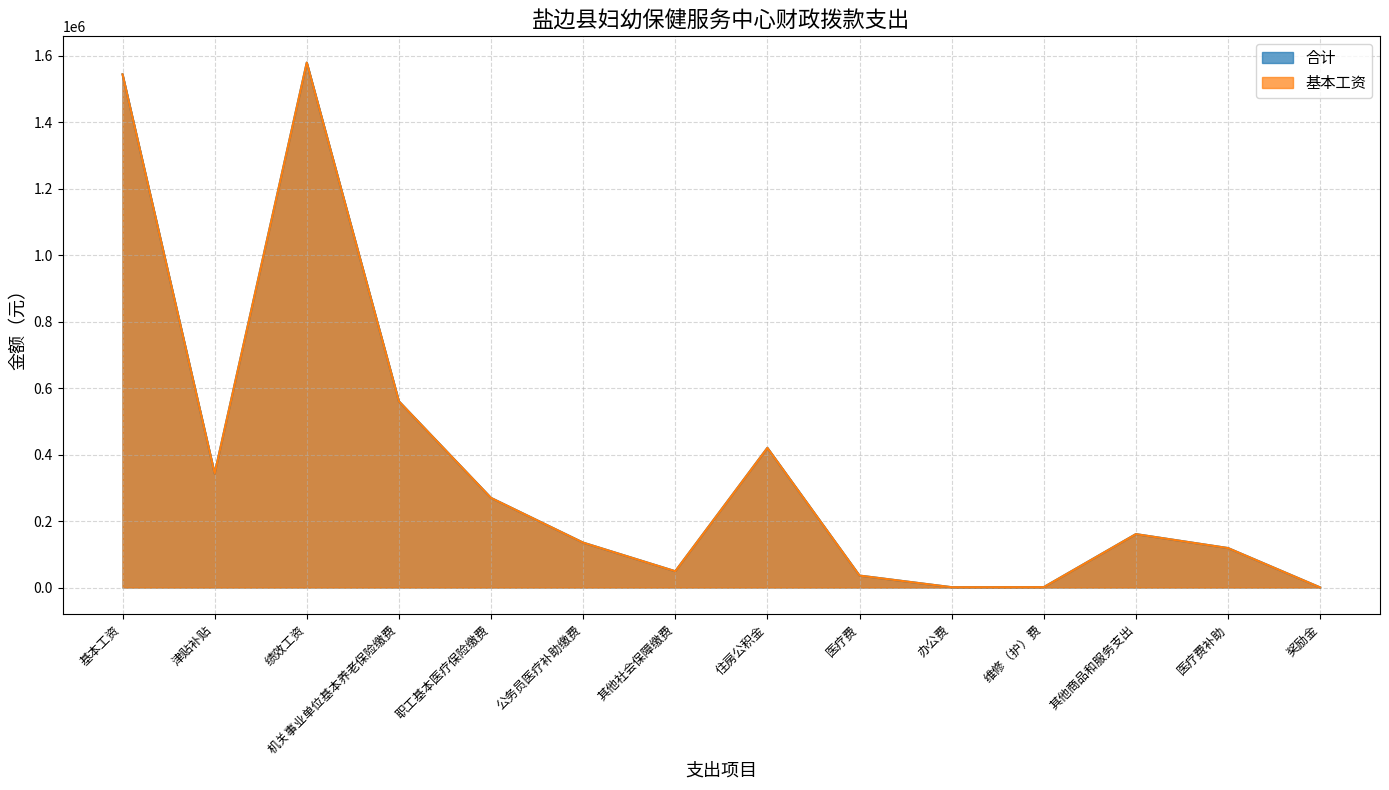

What is the sum of the 基本工资 values at 基本工资 and 奖励金?

1544856.0